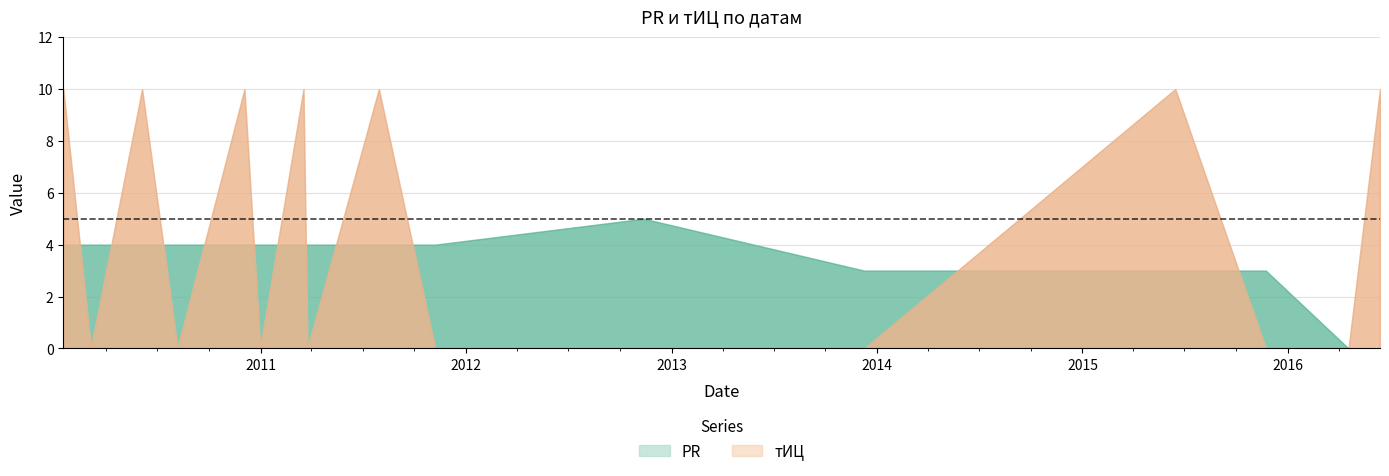

Reading left to right, what are all the values shown in this chart?

PR: 2010-01-15=4	2010-03-05=4	2010-06-04=4	2010-08-06=4	2010-12-03=4	2010-12-31=4	2011-03-18=4	2011-03-25=4	2011-07-30=4	2011-11-07=4	2012-11-12=5	2013-12-09=3	2015-06-15=3	2015-11-23=3	2016-04-18=0	2016-06-13=0
тИЦ: 2010-01-15=10	2010-03-05=0	2010-06-04=10	2010-08-06=0	2010-12-03=10	2010-12-31=0	2011-03-18=10	2011-03-25=0	2011-07-30=10	2011-11-07=0	2012-11-12=0	2013-12-09=0	2015-06-15=10	2015-11-23=0	2016-04-18=0	2016-06-13=10